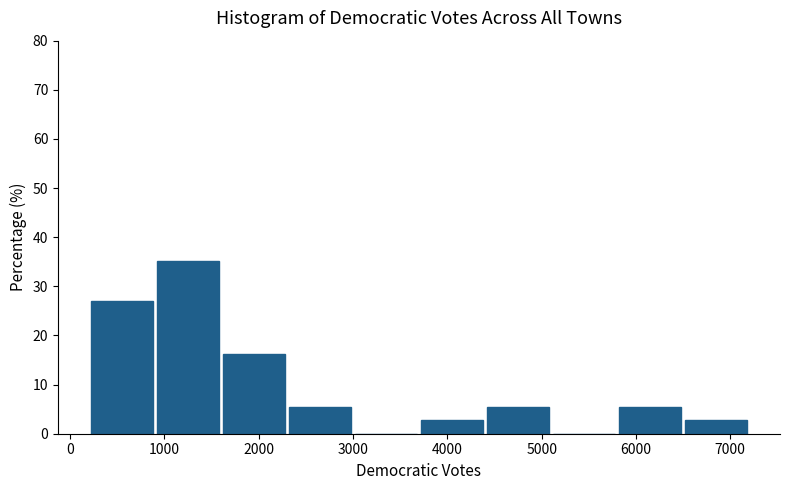

Reading left to right, transcribe this chart: for each bar, give the range it covers on the x-axis and its height. Neither the bar edges nor the heights are printed on the chart, so give them approximately, as read against the axes.

200 to 900: 27
900 to 1600: 35
1600 to 2300: 16
2300 to 3000: 5
3000 to 3700: 0
3700 to 4400: 3
4400 to 5100: 5
5100 to 5800: 0
5800 to 6500: 5
6500 to 7200: 3